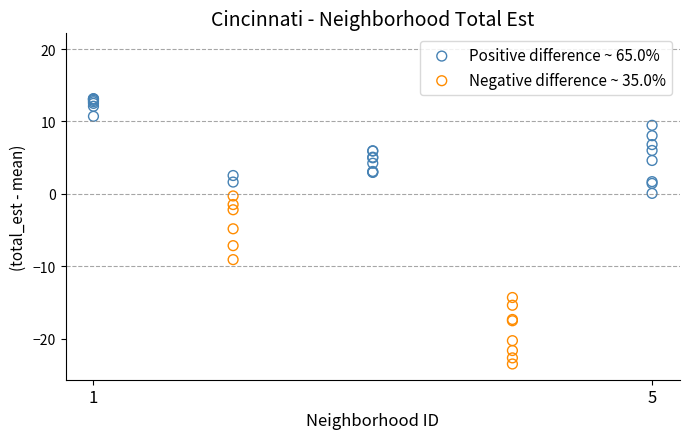

Which series contains the highest Y value?

Positive difference ~ 65.0%